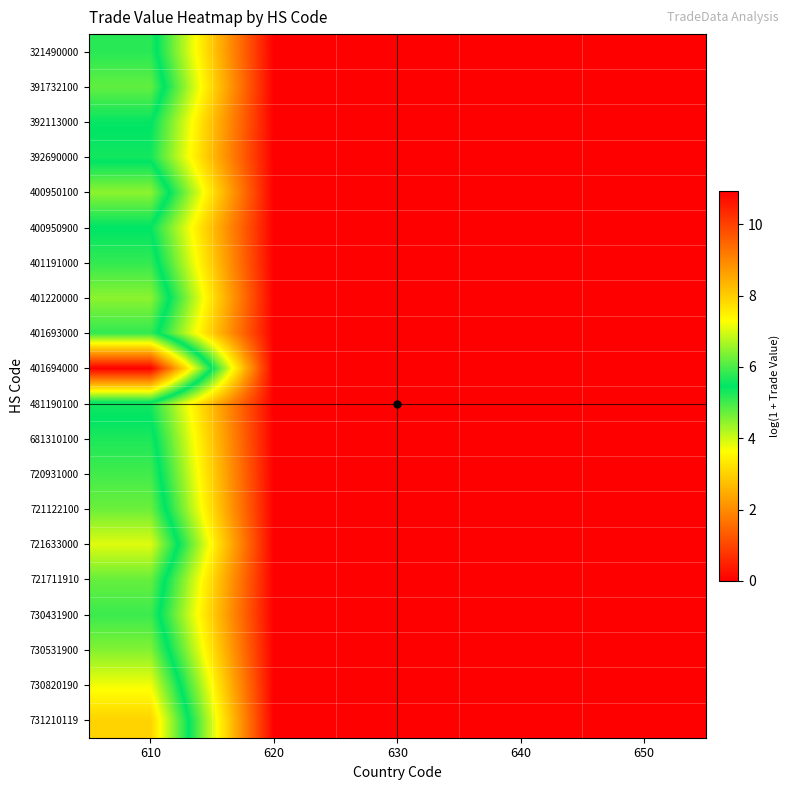

How many distinct data groups are displayed?

20